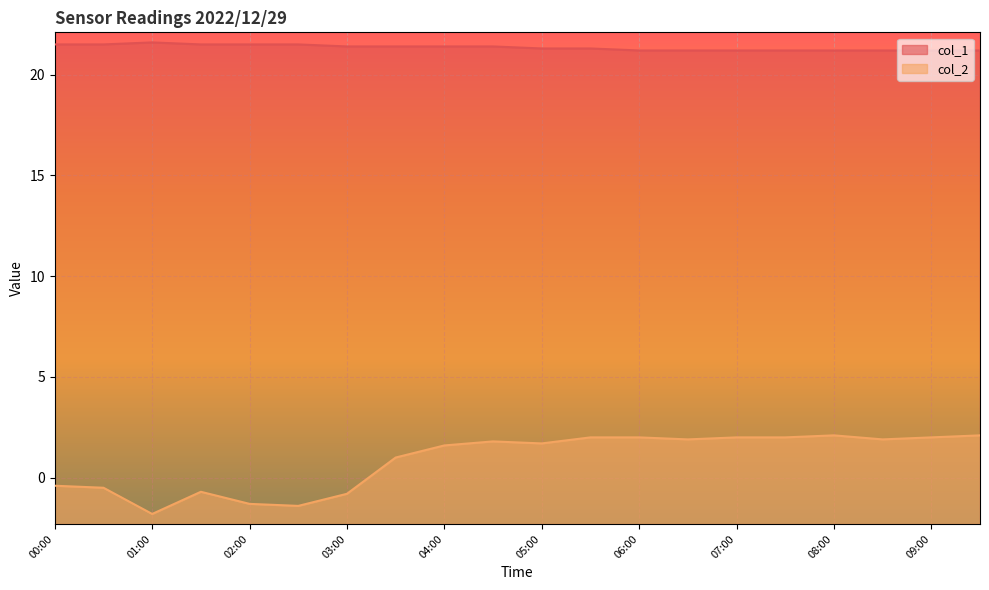

What is the minimum value shown in the chart?

-1.8